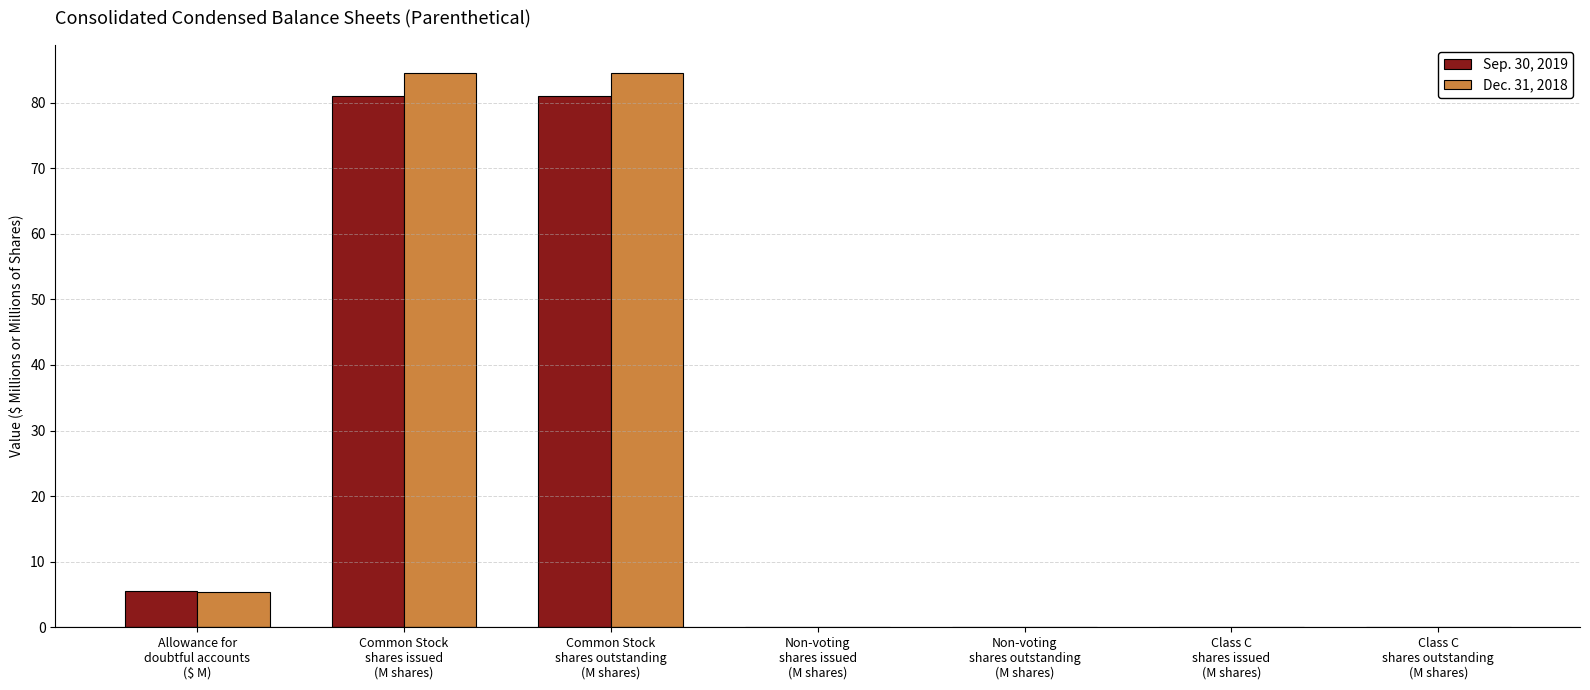

The Sep. 30, 2019 series shows 5.6 at Allowance for
doubtful accounts
($ M). True or false?

True